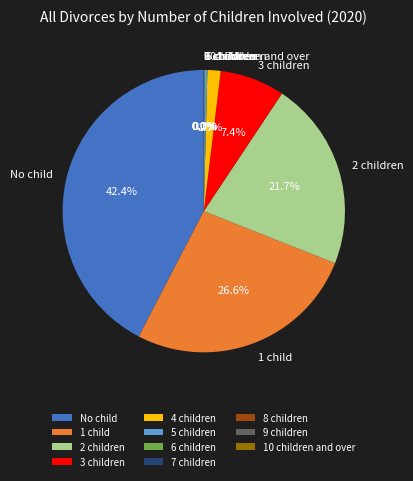

Does 5 children represent more than half of the total?

No